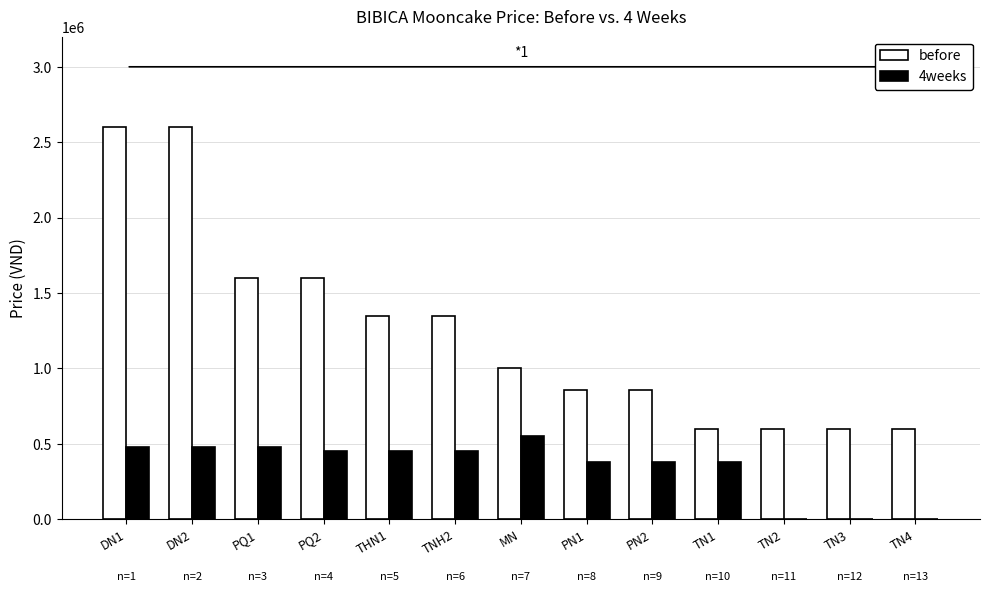

The value of 4weeks at TN1 is 624302. True or false?

False